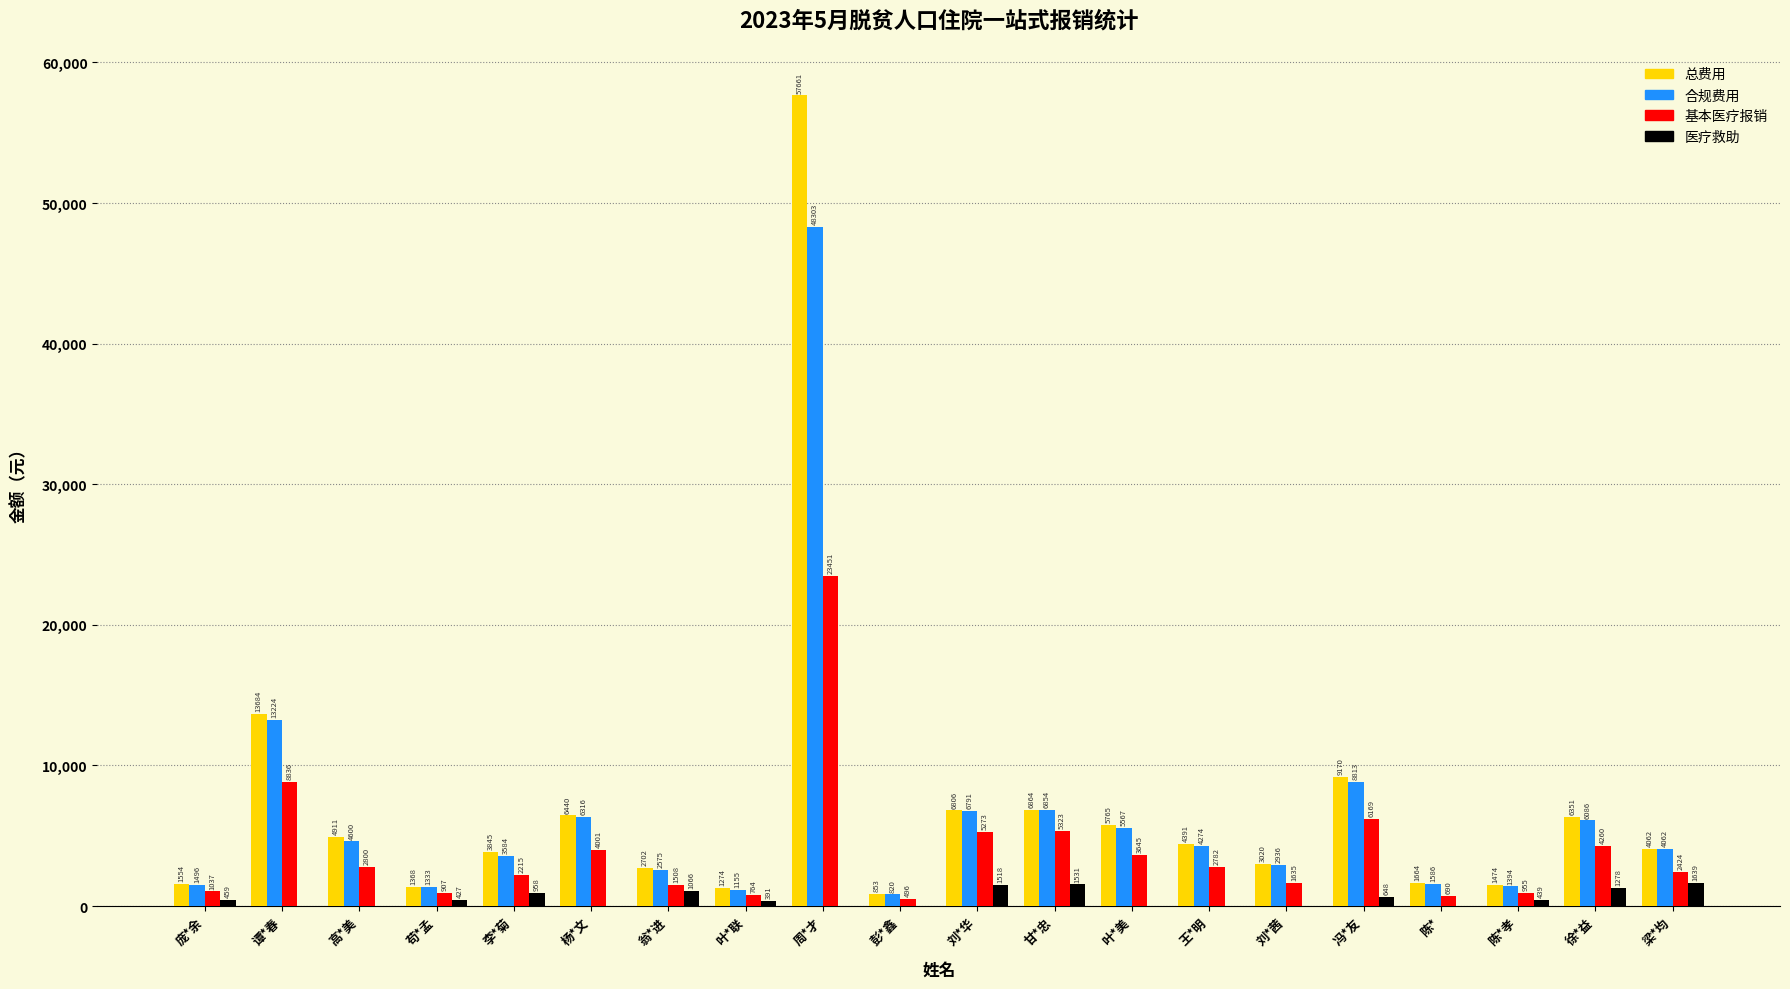

What is the total value across all series at 谭*春?

35743.8